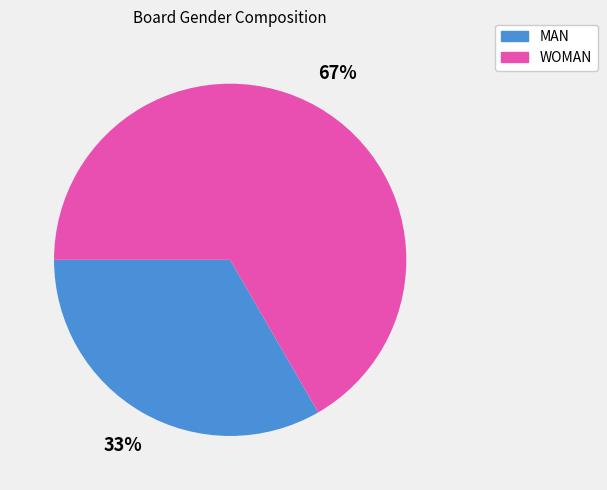

True or false: WOMAN accounts for 67% of the total.

True